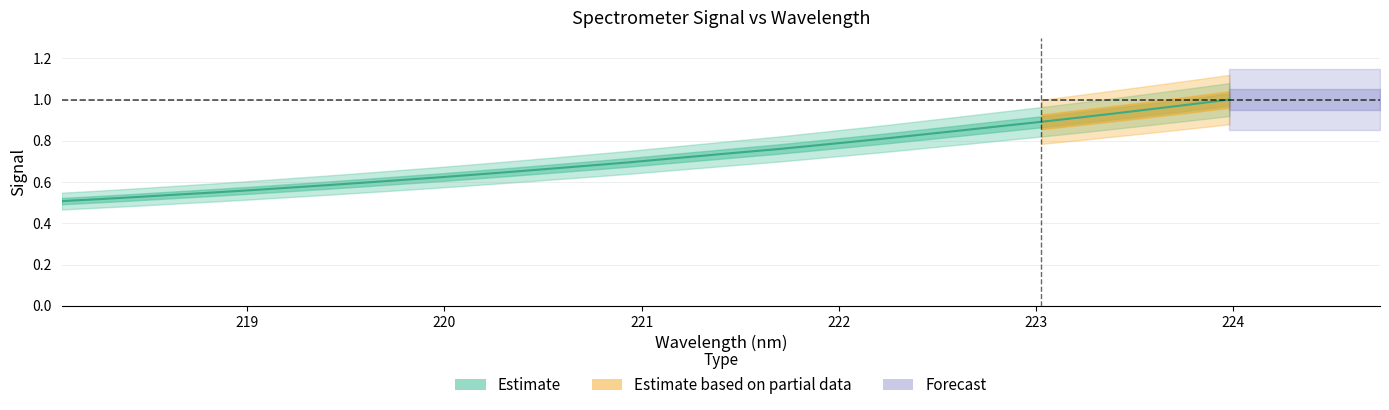

What is the value of the 1st point from the left?

0.5